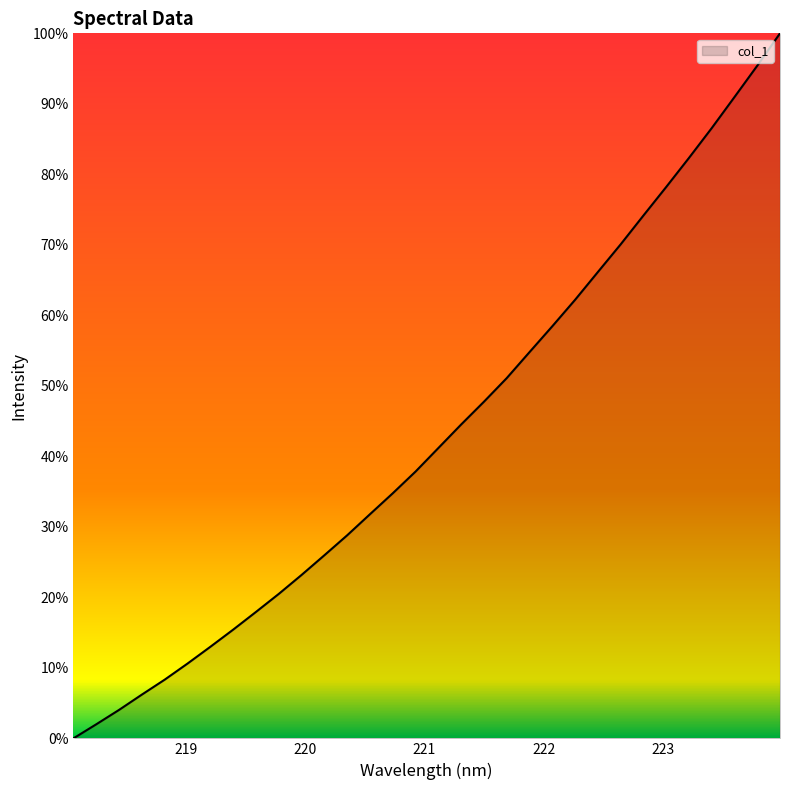

Does the chart display data point markers on the line(s)?

No